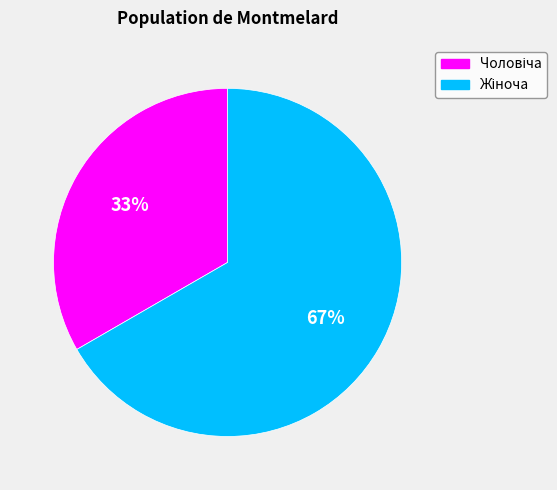

Is there a majority slice in this chart?

Yes